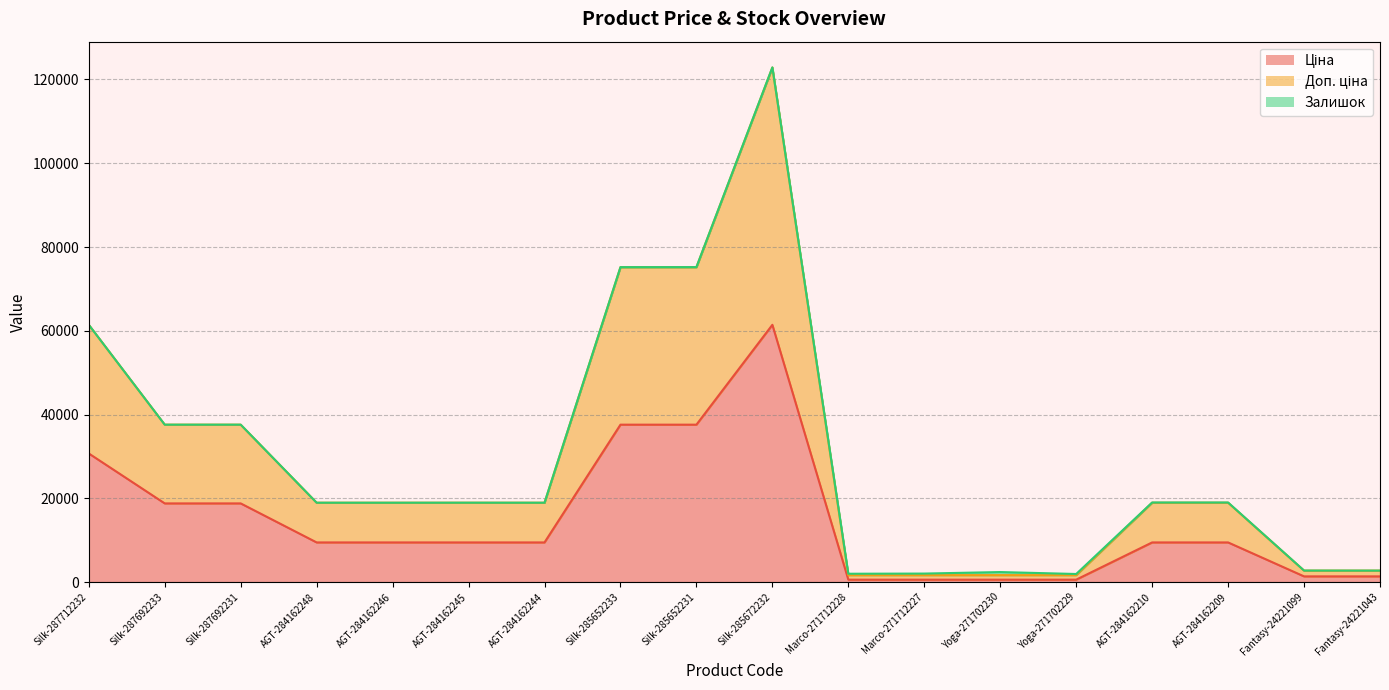

At which category is the sum across all series the highest?

Silk-285672232